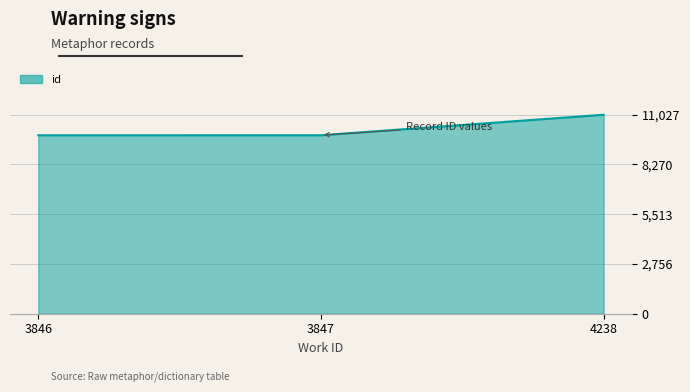

What is the difference between the maximum and second lowest values?

1136